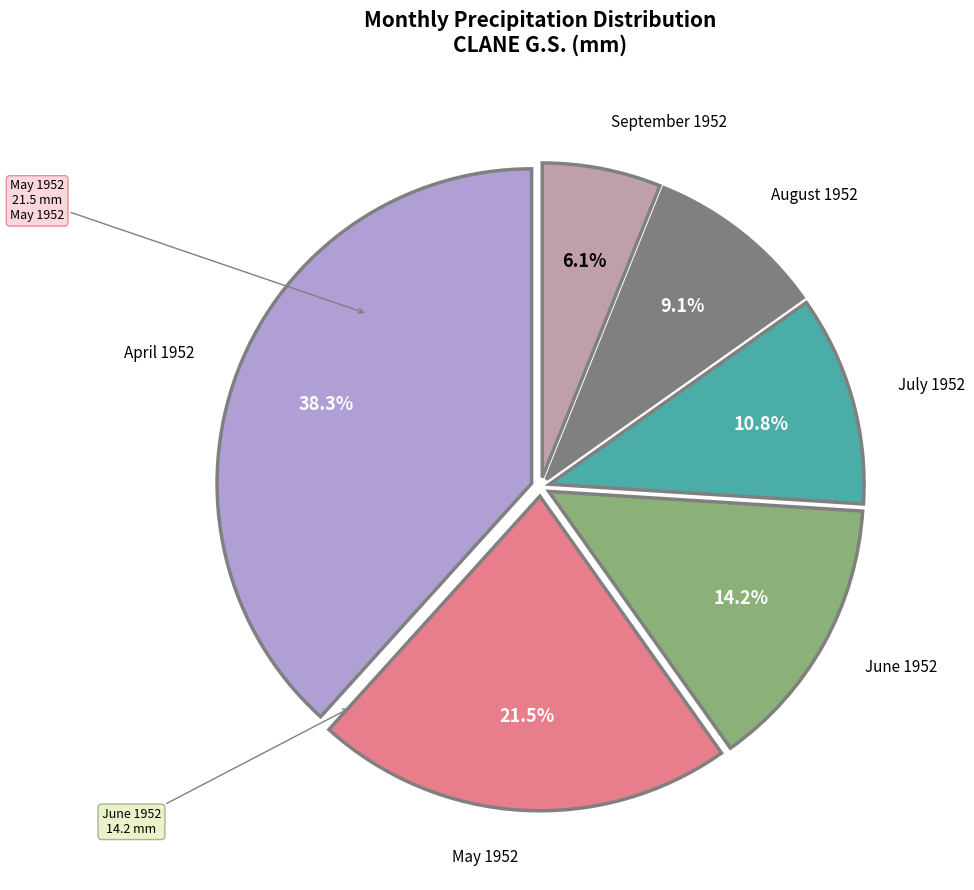

To the nearest percent, what is the average slice percentage?

17%